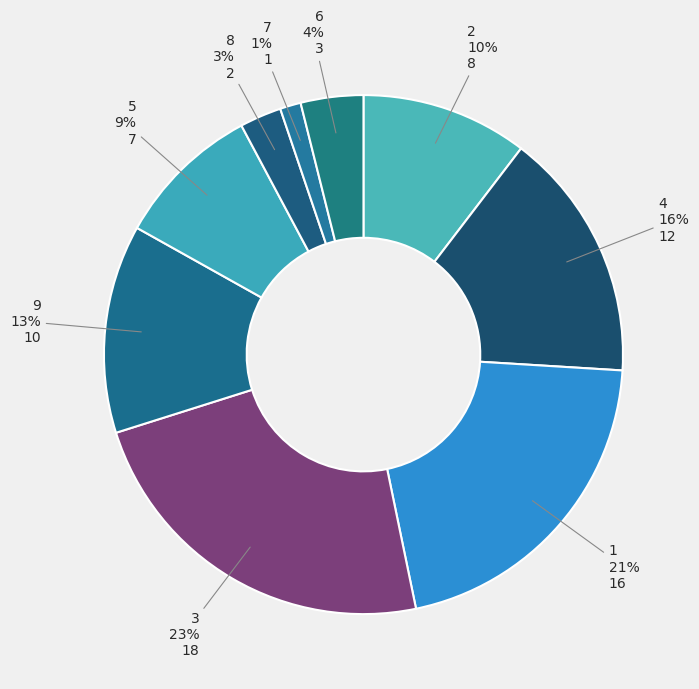

Combined, do 6 and 9 account for over 50%?

No